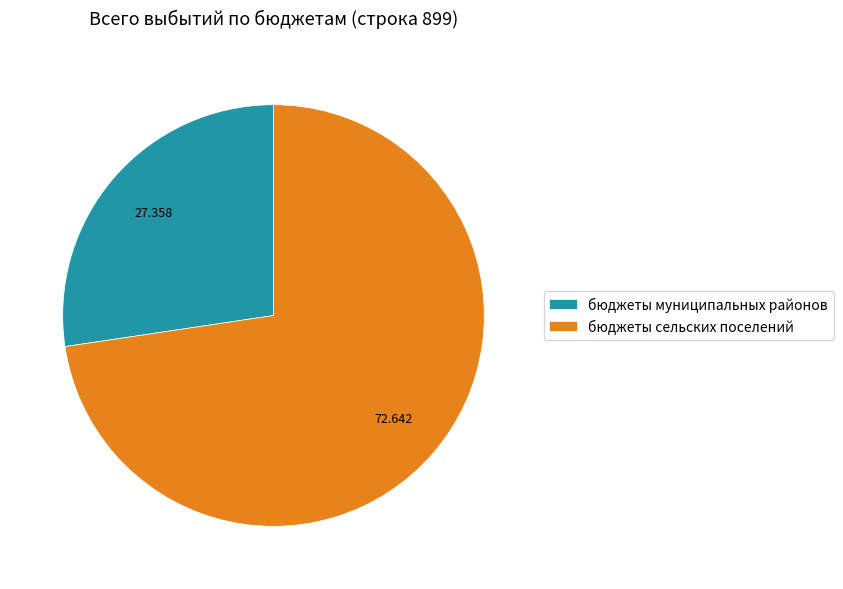

Which category has the biggest portion of the pie?

бюджеты сельских поселений